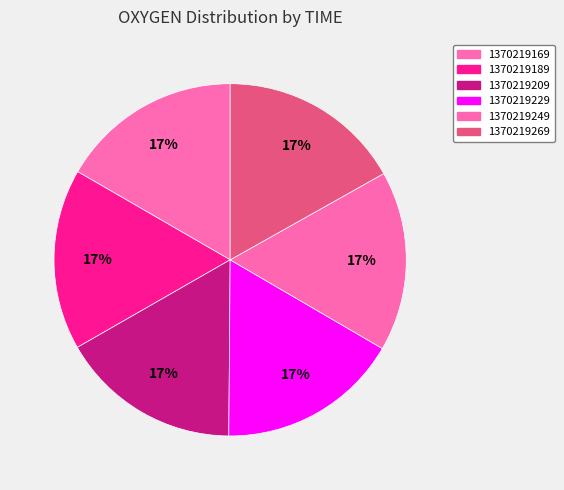

What is the largest slice in the pie chart?

1370219269